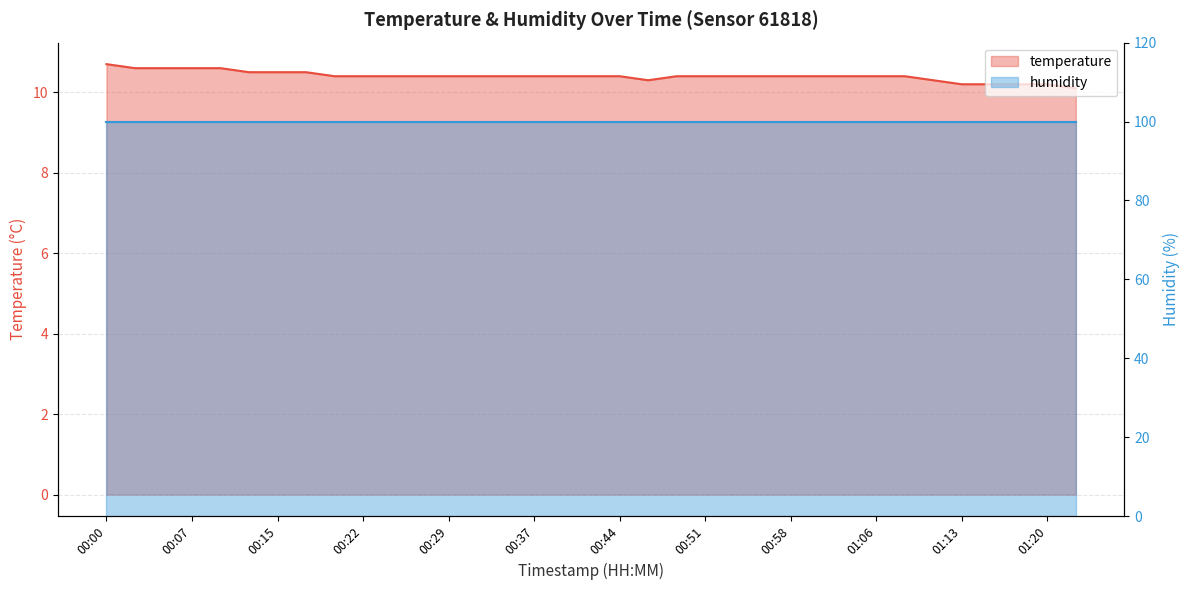

Reading left to right, what are all the values shown in this chart?

00:00=10.7	00:02=10.6	00:05=10.6	00:07=10.6	00:10=10.6	00:12=10.5	00:15=10.5	00:17=10.5	00:19=10.4	00:22=10.4	00:24=10.4	00:27=10.4	00:29=10.4	00:32=10.4	00:34=10.4	00:37=10.4	00:39=10.4	00:41=10.4	00:44=10.4	00:46=10.3	00:49=10.4	00:51=10.4	00:54=10.4	00:56=10.4	00:58=10.4	01:01=10.4	01:03=10.4	01:06=10.4	01:08=10.4	01:11=10.3	01:13=10.2	01:16=10.2	01:18=10.2	01:20=10.2	01:23=10.1